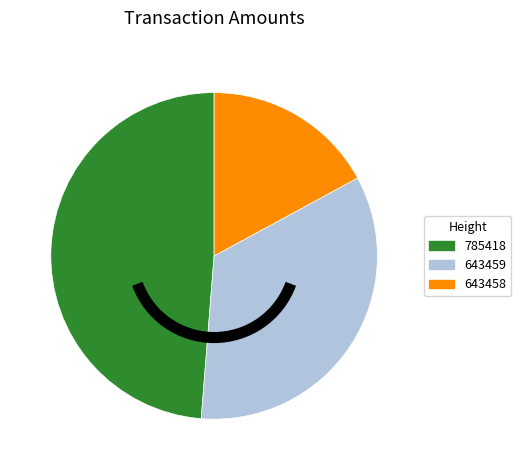

The 785418 slice represents 49% of the pie. True or false?

True